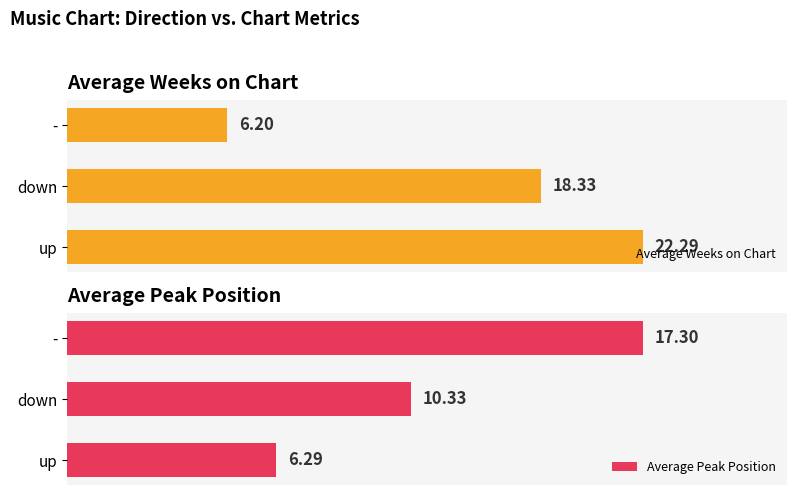

Which category has the lowest value in the Average Weeks on Chart series?

-